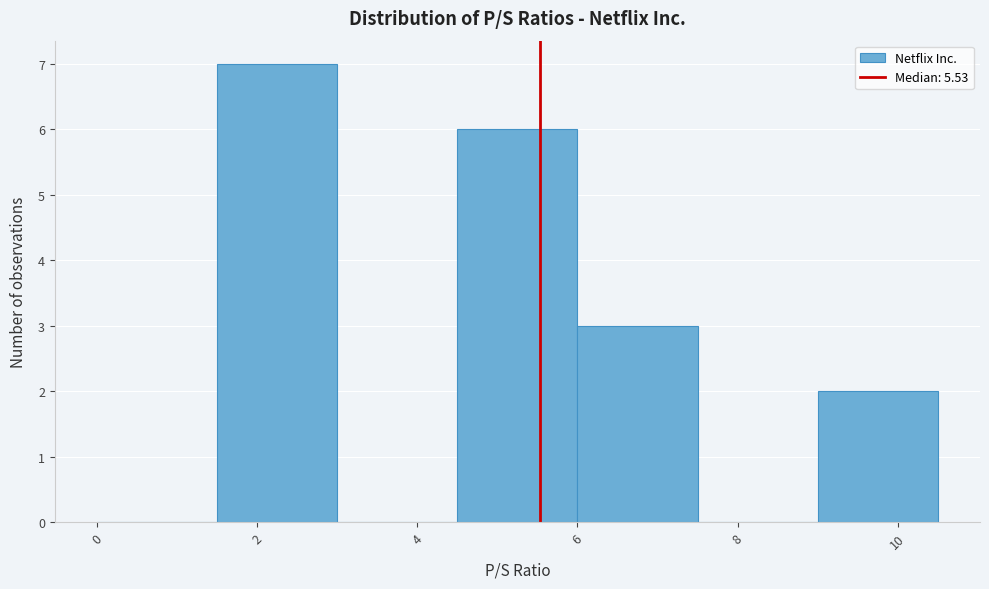

Which range on the x-axis has the tallest bar?

1.5 to 3.0